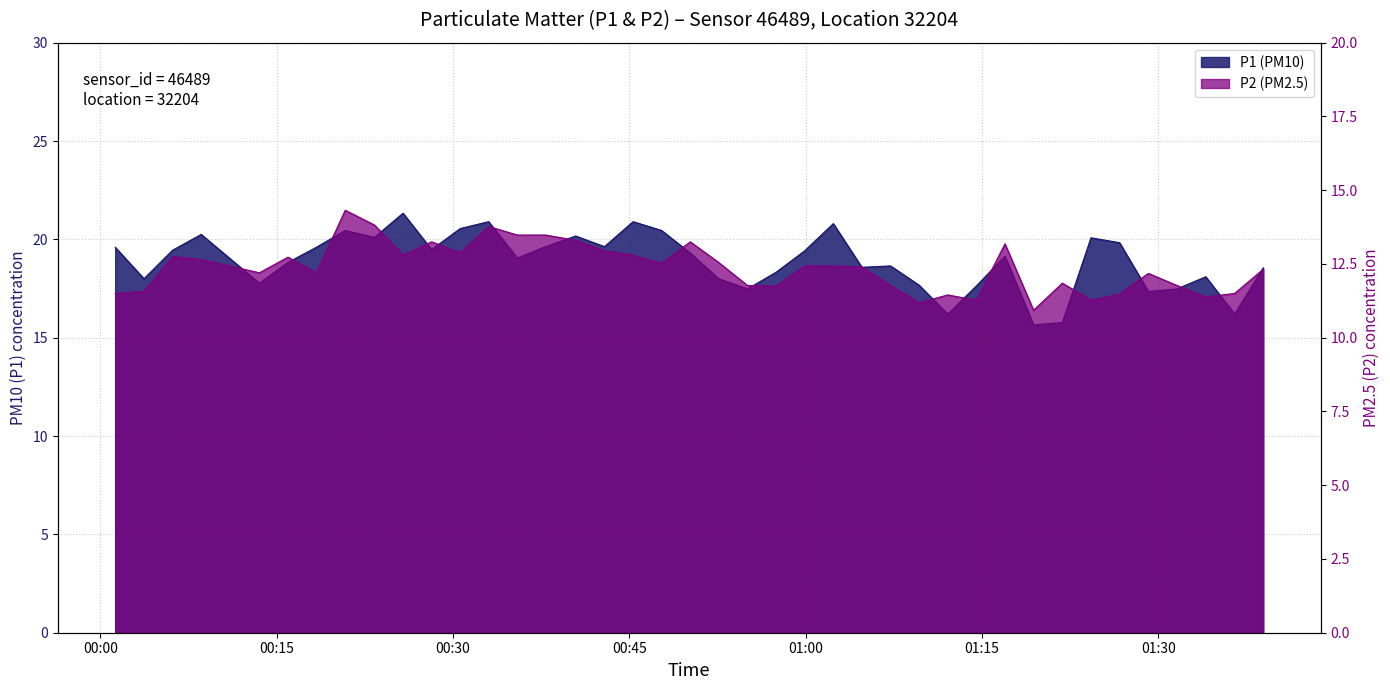

True or false: P1 and P2 cross at least once.

False